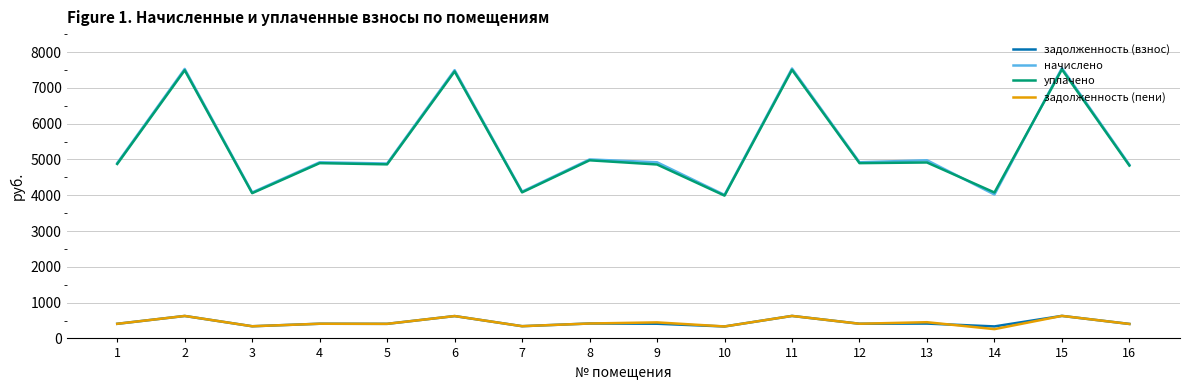

True or false: задолженность (пени) and начислено intersect in this chart.

False